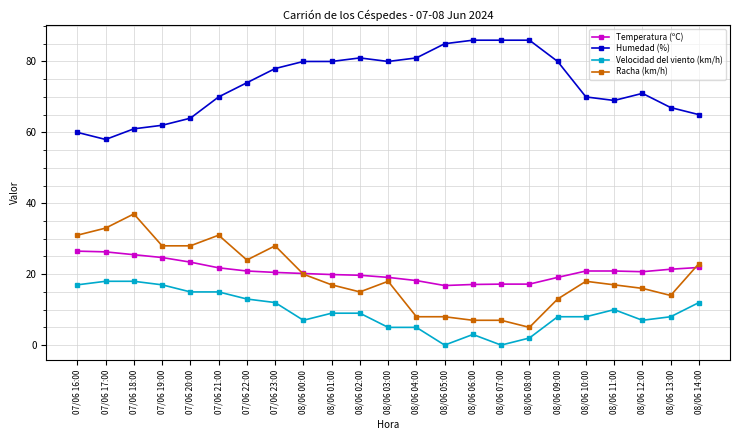

Which category has the lowest value in the Humedad (%) series?

07/06 17:00